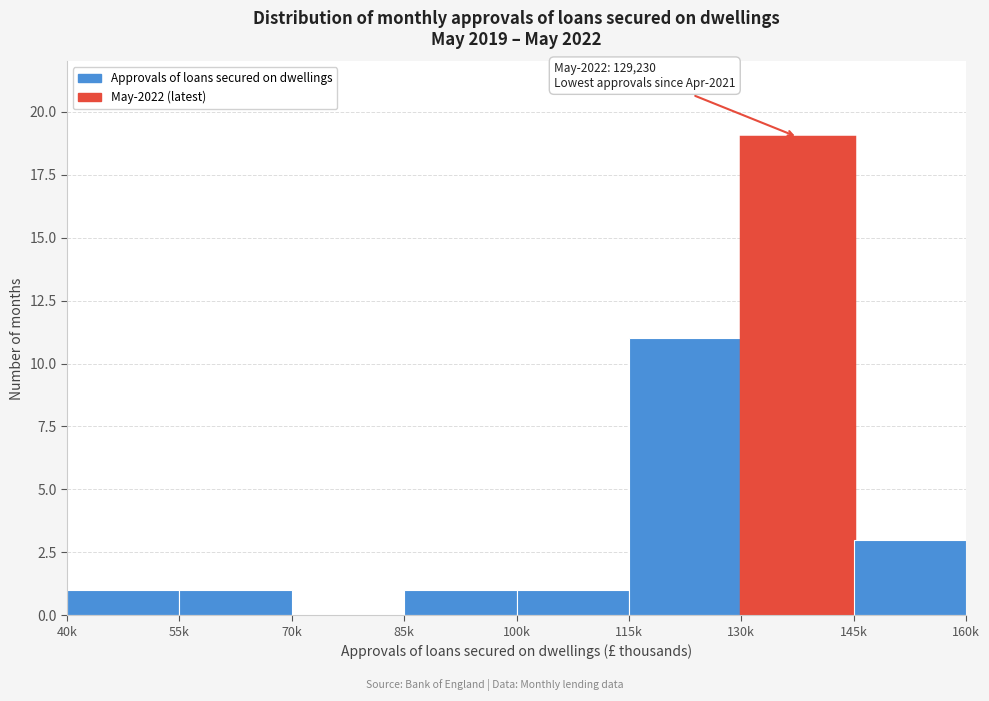

Reading right to left, extract all data points from this chart.

145k=3	130k=19	115k=11	100k=1	85k=1	70k=0	55k=1	40k=1